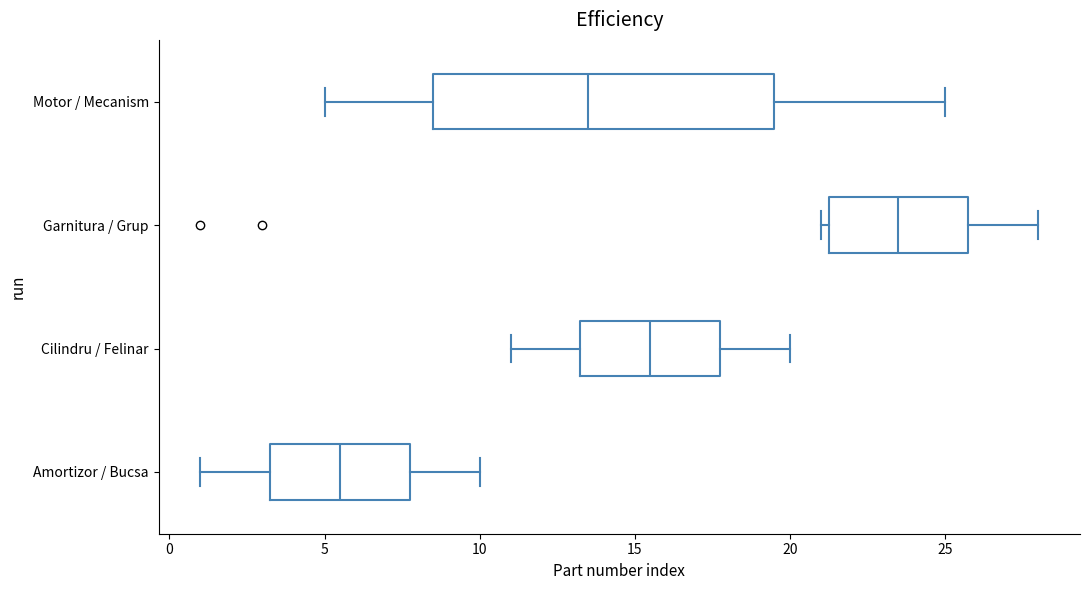

Where does the right whisker of the box for Amortizor / Bucsa end on the x-axis? The values are not printed on the chart, so give them approximately, as read against the axis.

10.0